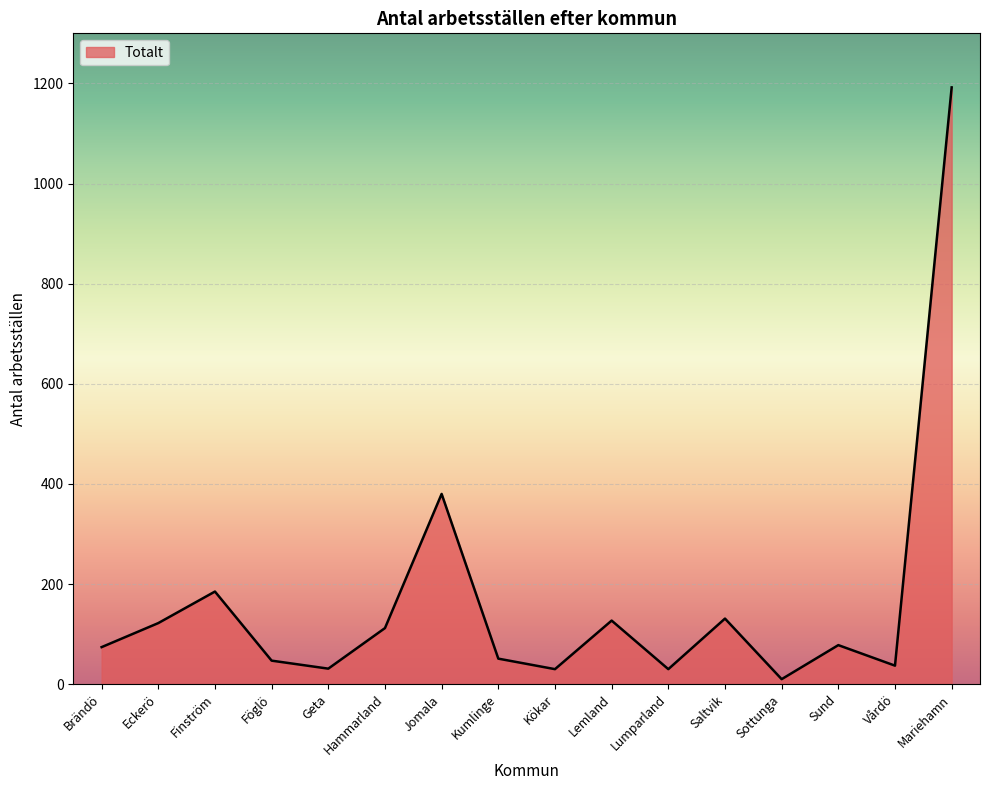

What is the difference between the maximum and minimum values?

1182